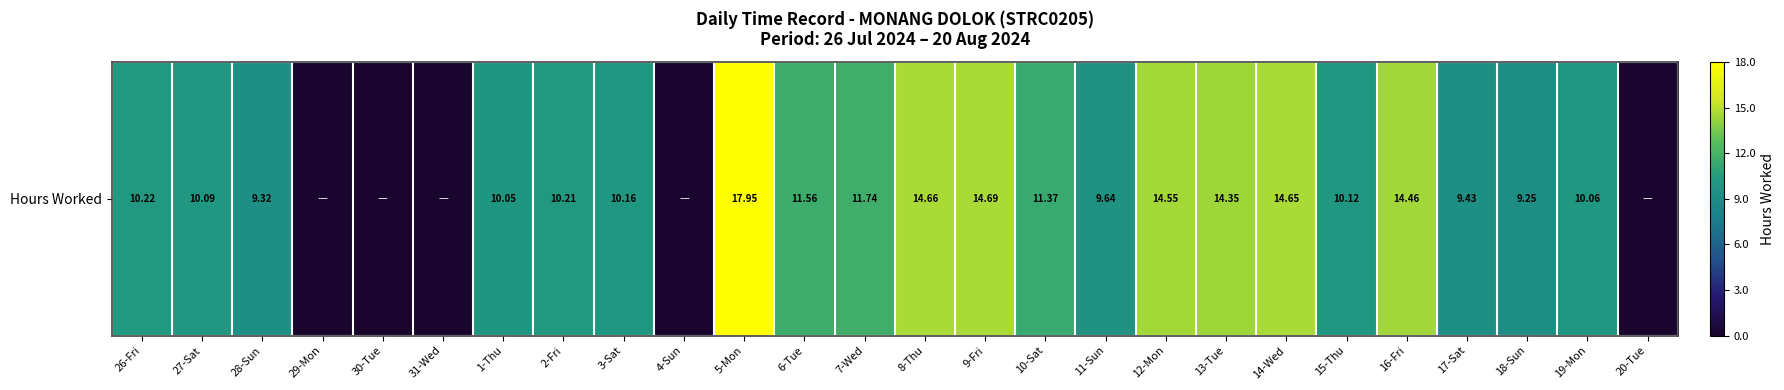

Which label corresponds to the largest value in the chart?

5-Mon